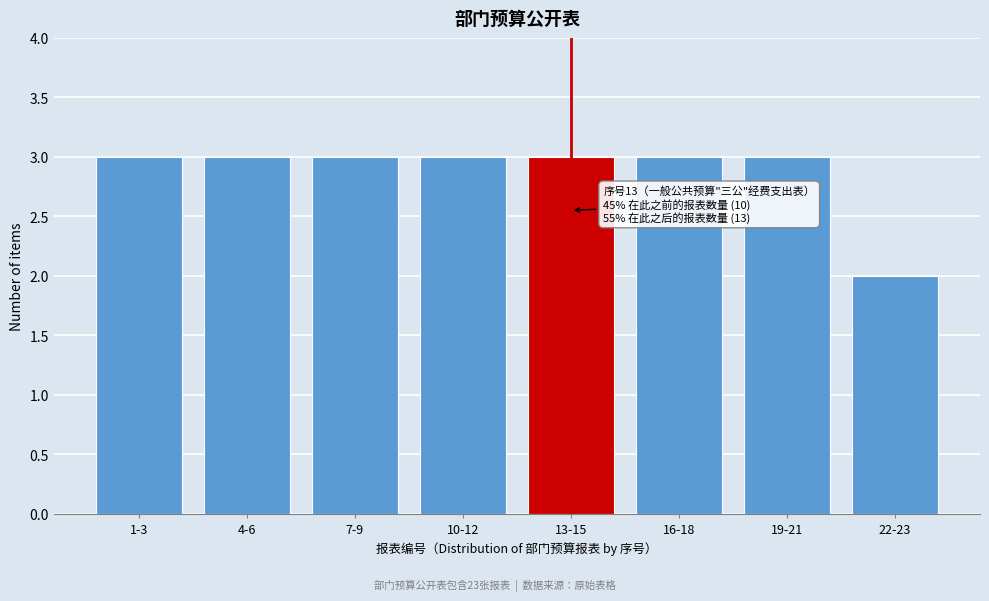

Reading left to right, list all the values displayed in this chart.

1-3=3	4-6=3	7-9=3	10-12=3	13-15=3	16-18=3	19-21=3	22-23=2